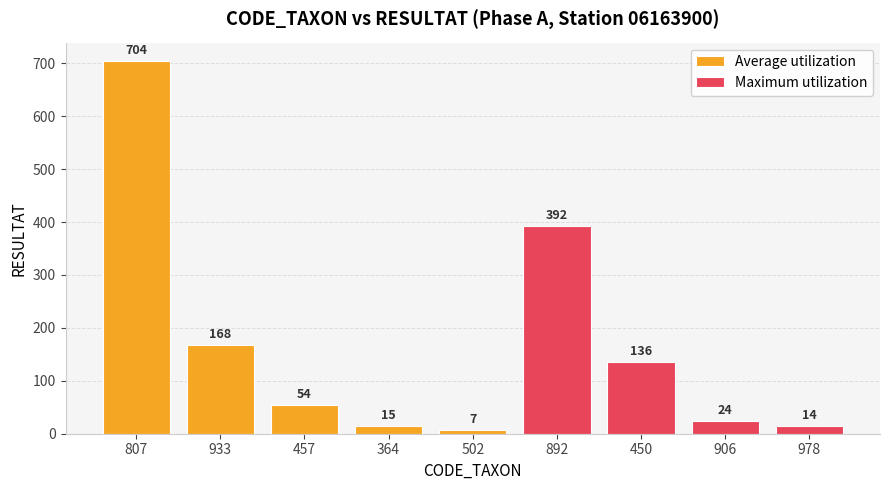

At how many categories does at least one series exceed 519?

1